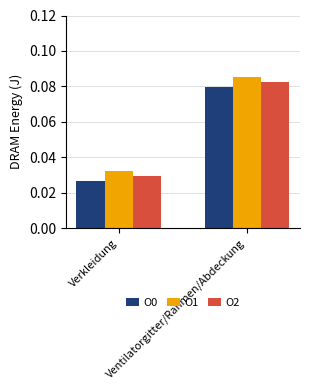

Which category has the lowest value in the O2 series?

Verkleidung